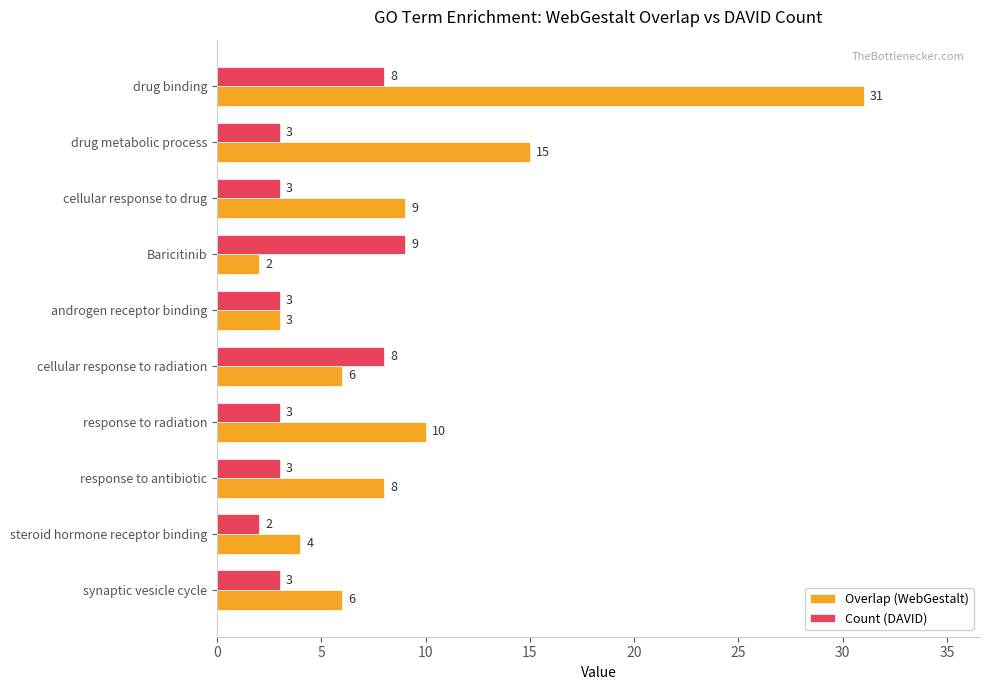

What is the total value across all series at synaptic vesicle cycle?

9